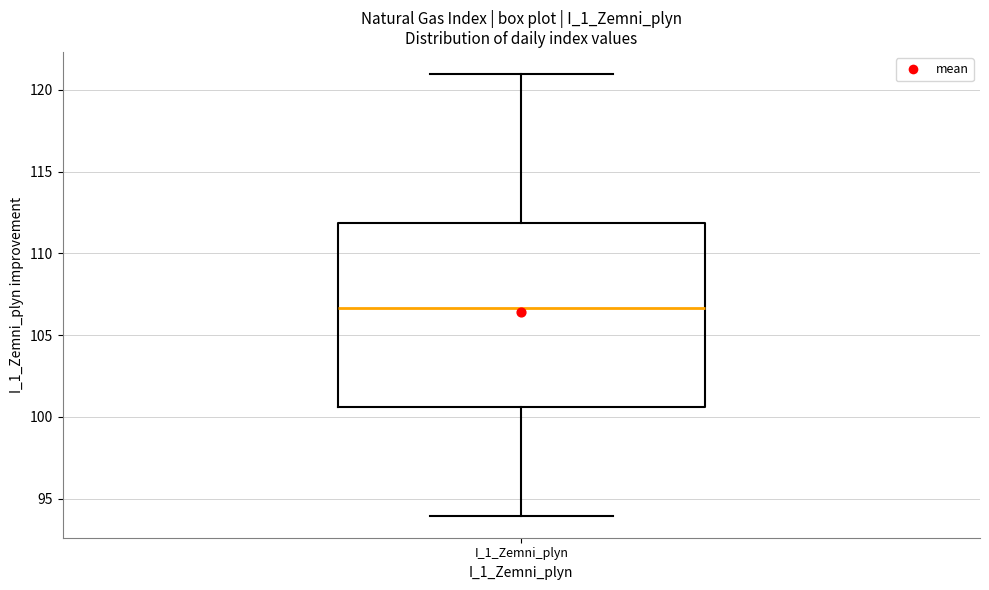

Read this box plot against the y-axis: the position of the median line, the range covered by the box, and the ends of both whiskers. The values are not printed on the chart, so give them approximately, as read against the axis.

median 106.5, box 100.5 to 112.0, whiskers 94.0 to 121.0